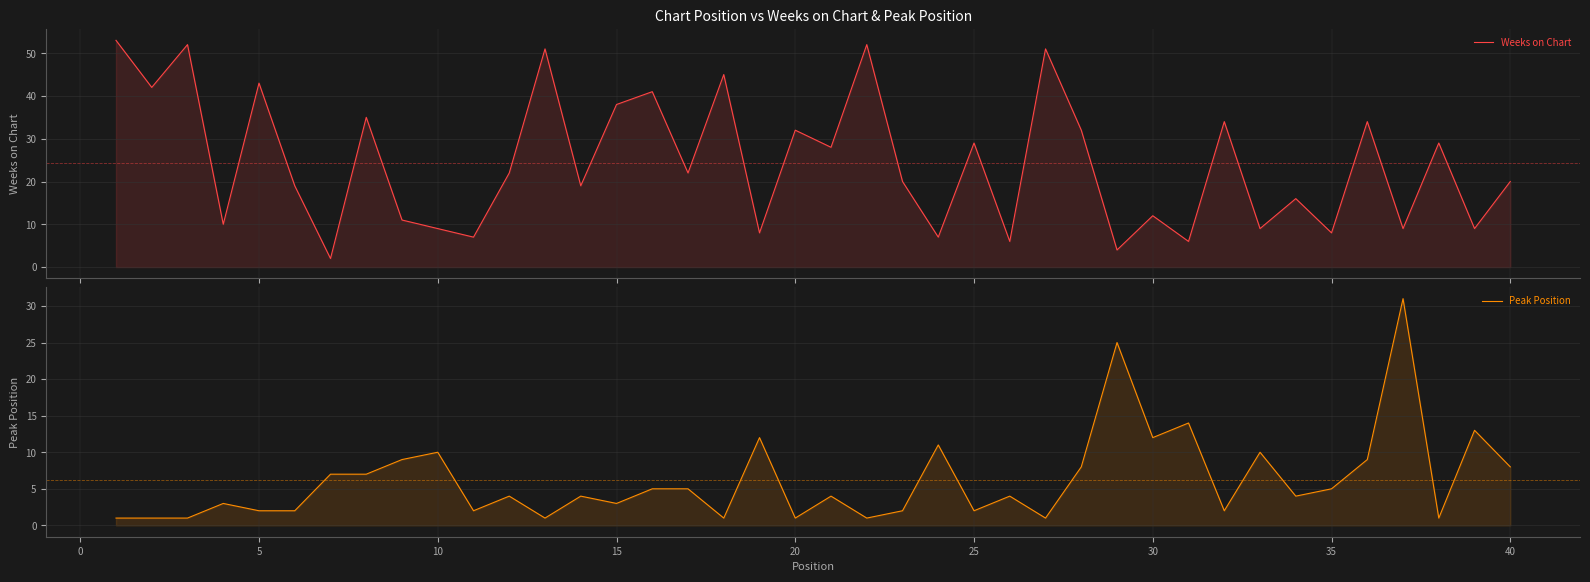

How many data points does each series have?

40